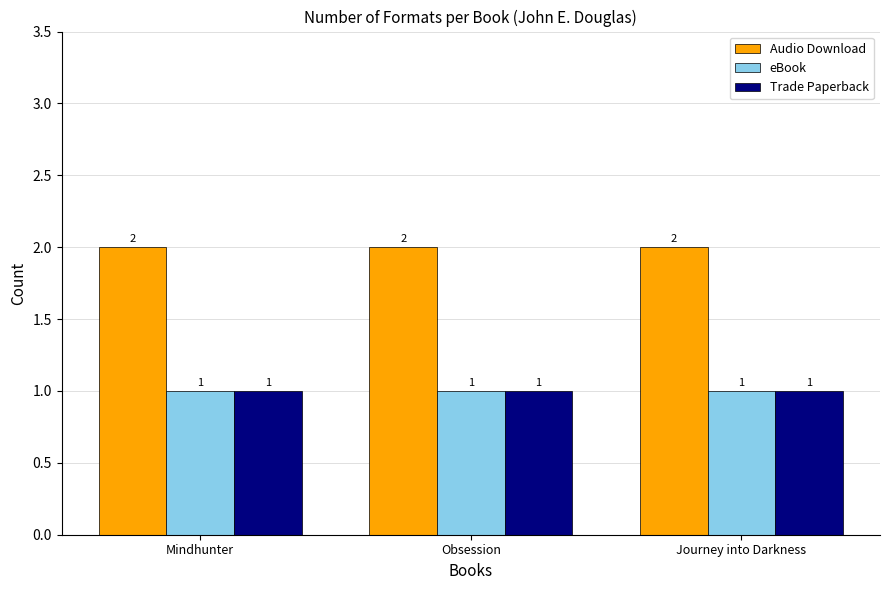

True or false: eBook has a value of 1 at Mindhunter.

True